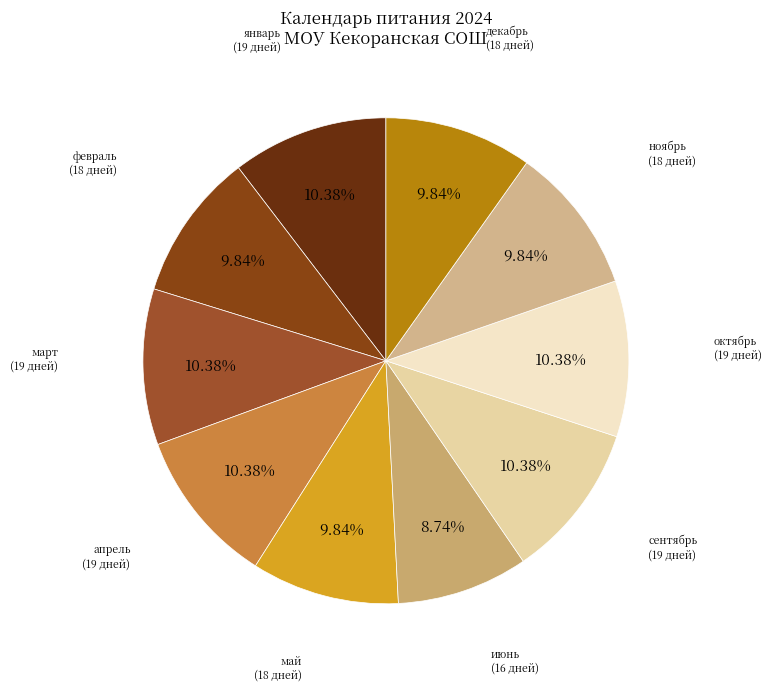

Rank the categories by value from lowest to highest.

июнь, февраль, май, ноябрь, декабрь, январь, март, апрель, сентябрь, октябрь